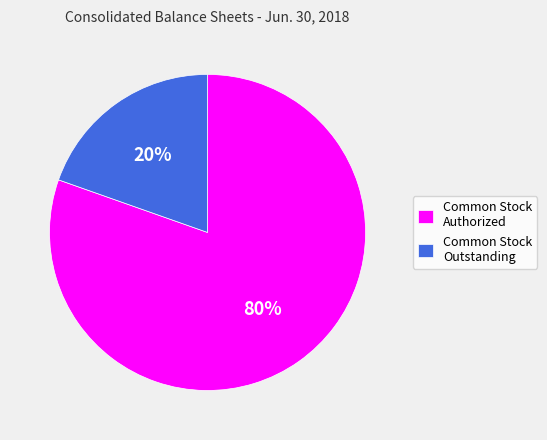

Is the sum of Common Stock Authorized and Common Stock Outstanding greater than half?

Yes